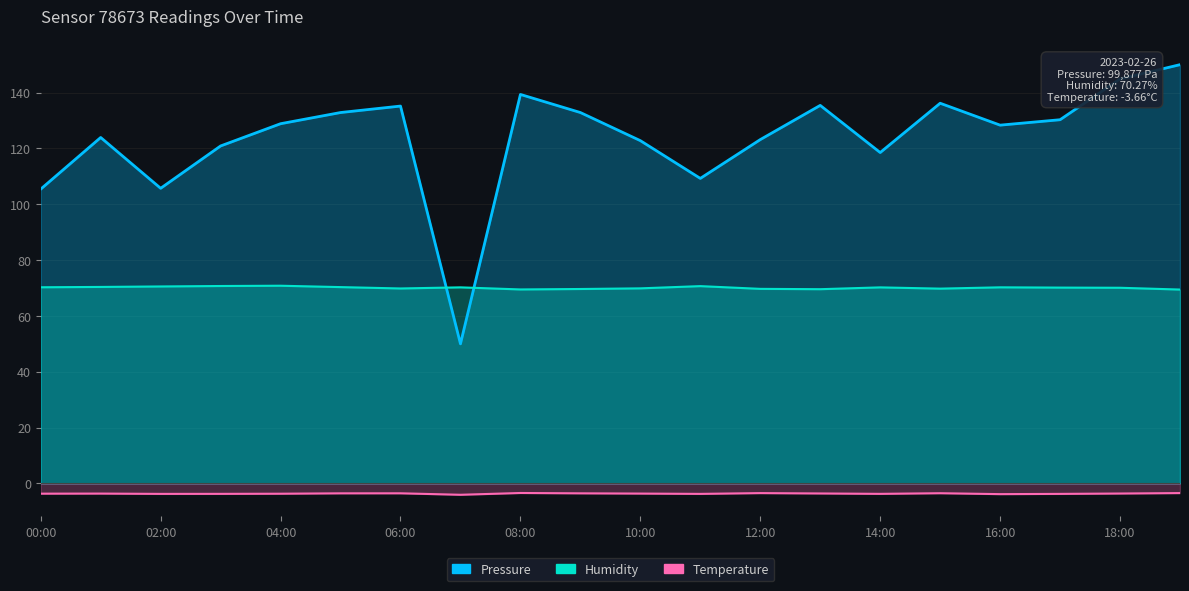

Between 08:00 and 18:00, which series saw the biggest shift?

Pressure